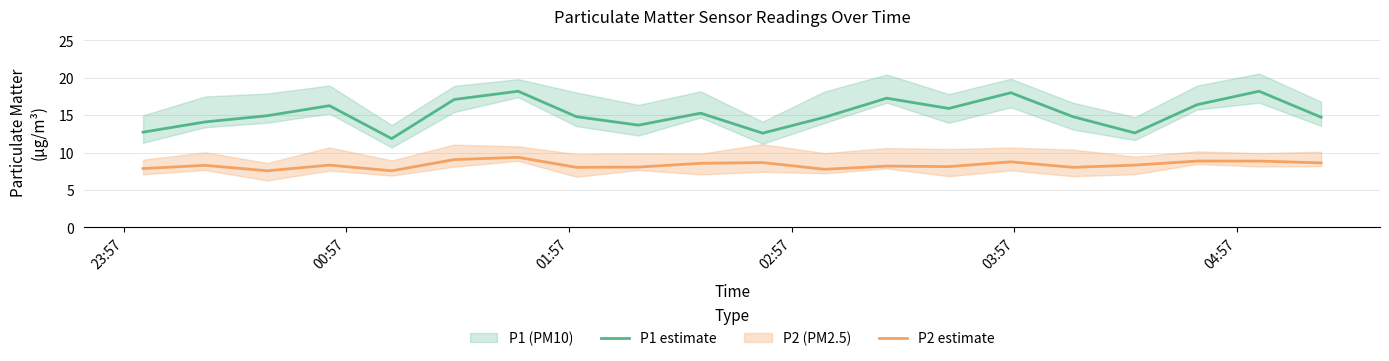

Reading right to left, what are all the values shown in this chart?

P1 estimate: 14.7	18.2	16.4	12.6	14.8	18.0	15.9	17.3	14.7	12.6	15.3	13.7	14.8	18.2	17.1	11.9	16.3	14.9	14.1	12.7
P2 estimate: 8.6	8.9	8.9	8.3	8.0	8.8	8.1	8.2	7.8	8.7	8.6	8.1	8.0	9.4	9.1	7.6	8.3	7.6	8.3	7.9